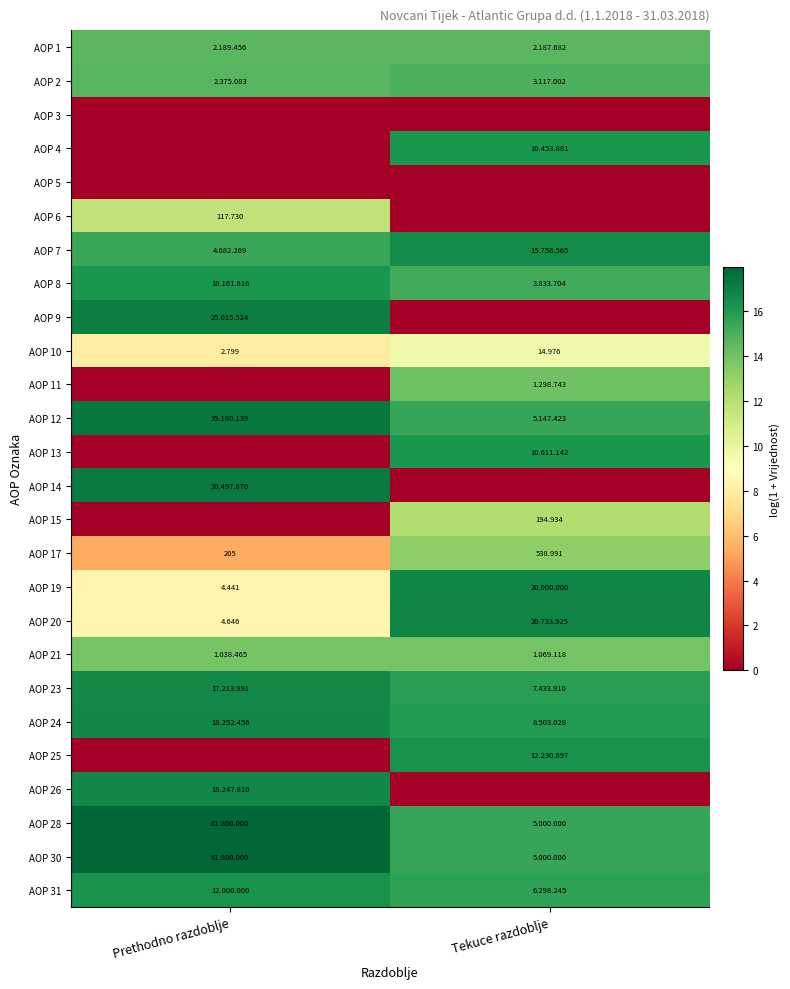

The AOP 31 series shows 15.7 at Tekuce razdoblje. True or false?

True